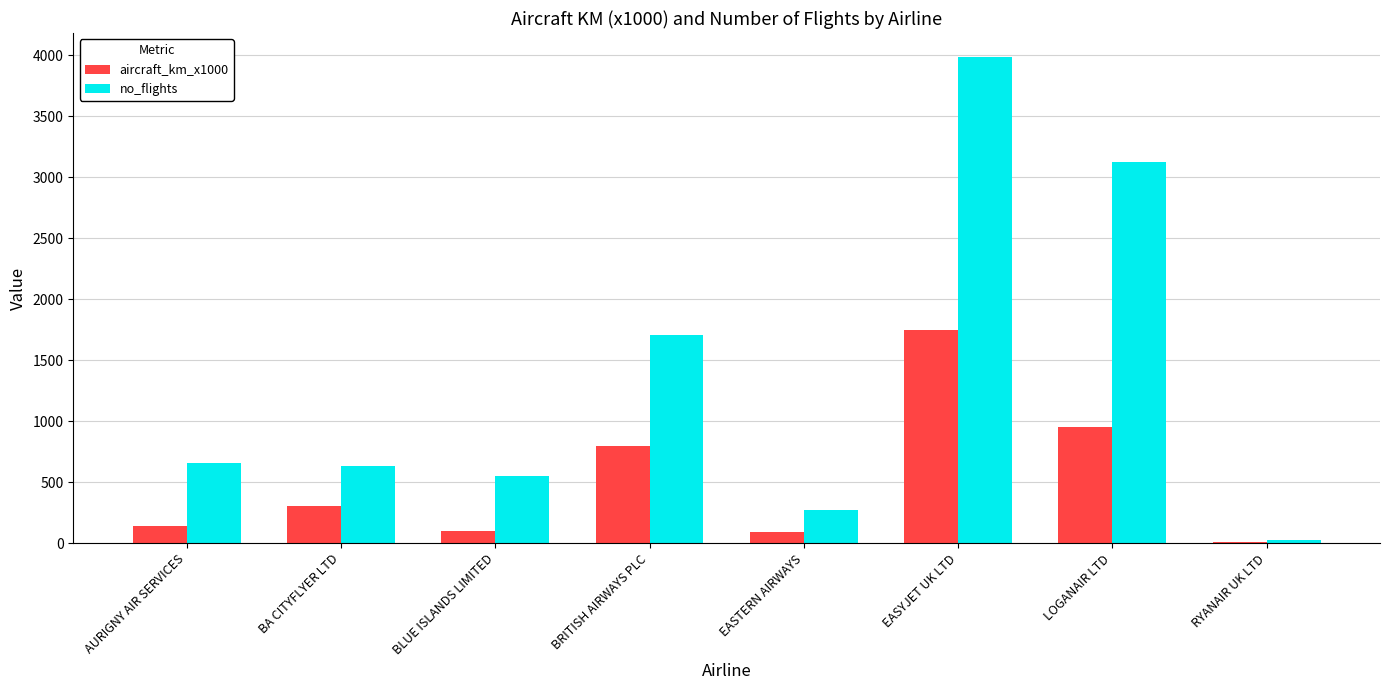

Which category has the highest value across all series?

EASYJET UK LTD